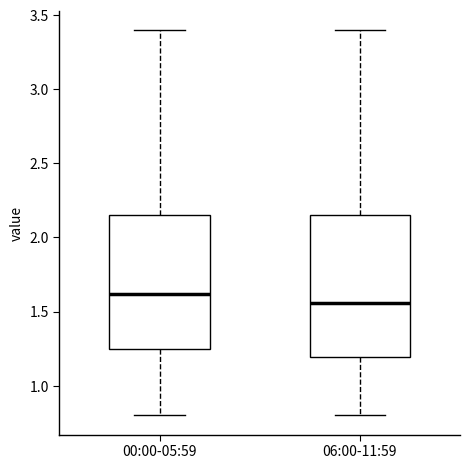

Reading left to right, read every box against the y-axis: the position of its median line, the range the box covers, and the ends of its whiskers. The values are not printed on the chart, so give them approximately, as read against the axis.

00:00-05:59: median 1.60, box 1.25 to 2.15, whiskers 0.80 to 3.40
06:00-11:59: median 1.55, box 1.20 to 2.15, whiskers 0.80 to 3.40